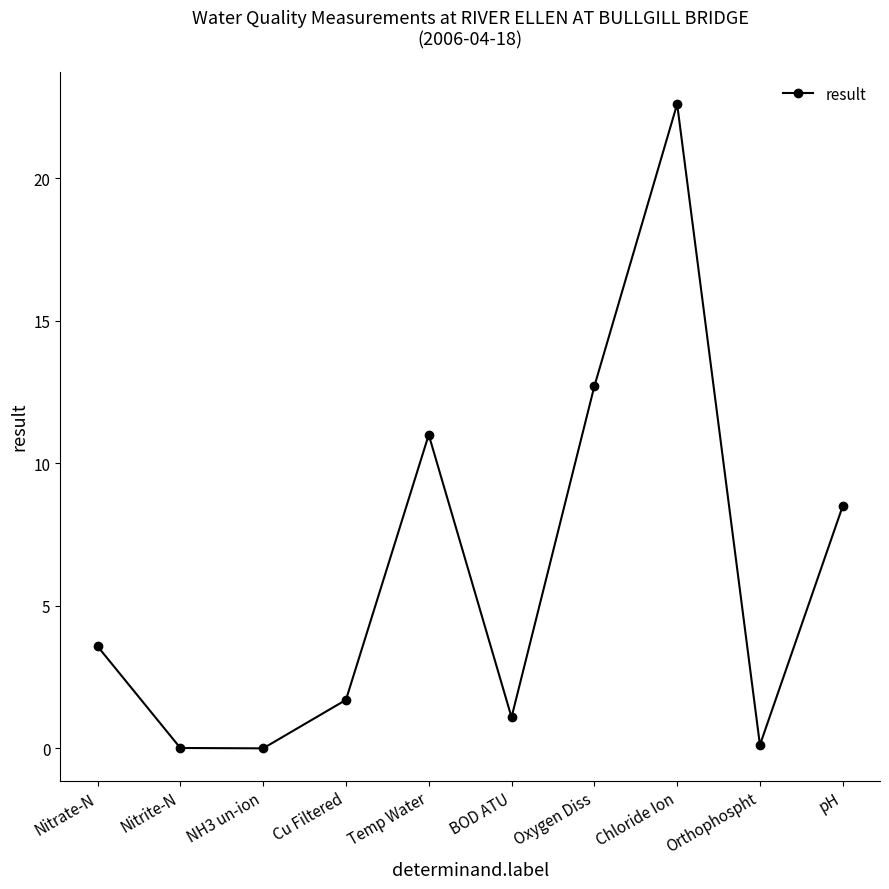

True or false: there are more than 1 points higher than both neighbors.

True